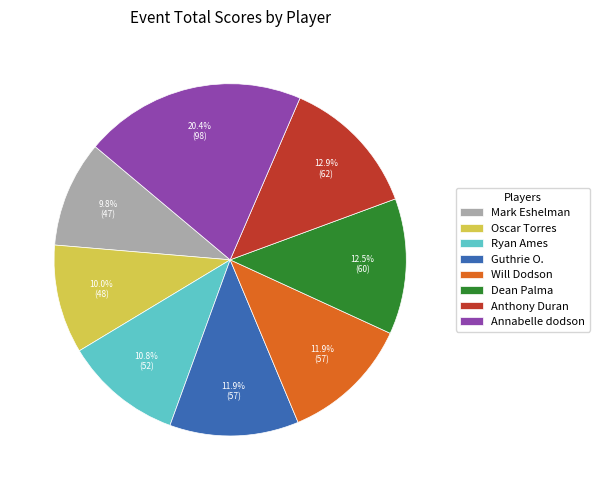

Does Anthony Duran account for over 50% of the chart?

No